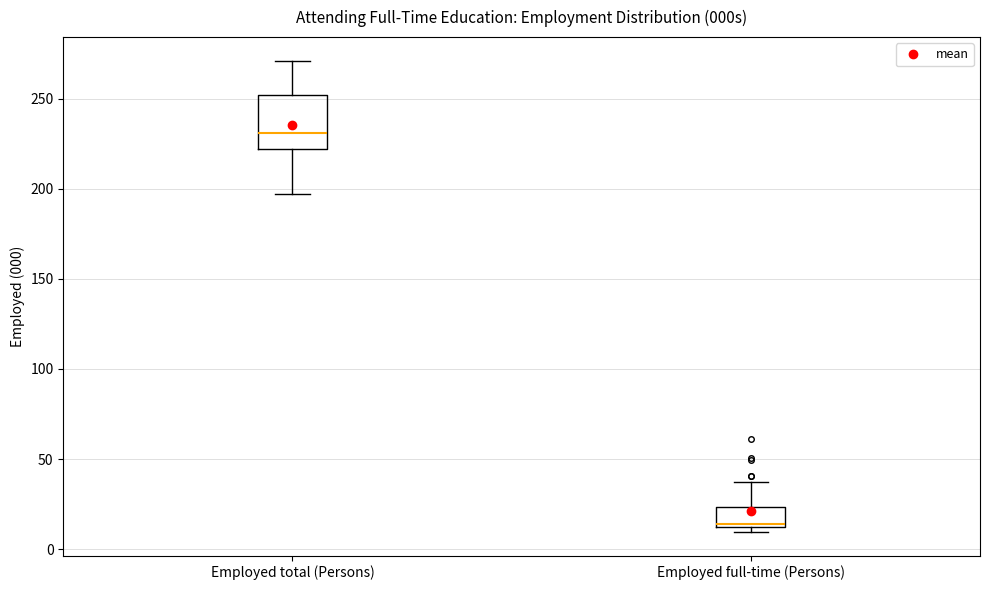

Reading left to right, transcribe this box plot: for each box, give where its median line is, the range the box spans, and where its two whiskers end, as read against the y-axis. The values are not printed on the chart, so give them approximately, as read against the axis.

Employed total (Persons): median 230, box 220 to 250, whiskers 195 to 270
Employed full-time (Persons): median 15, box 10 to 25, whiskers 10 (just below the box's lower edge) to 35